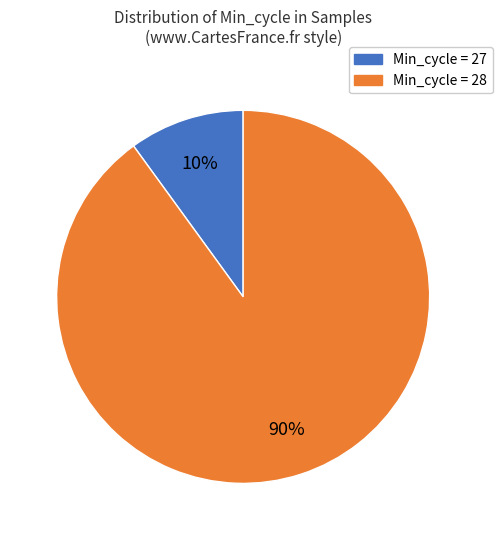

To the nearest percent, what is the difference between the largest and smallest slice percentages?

80%